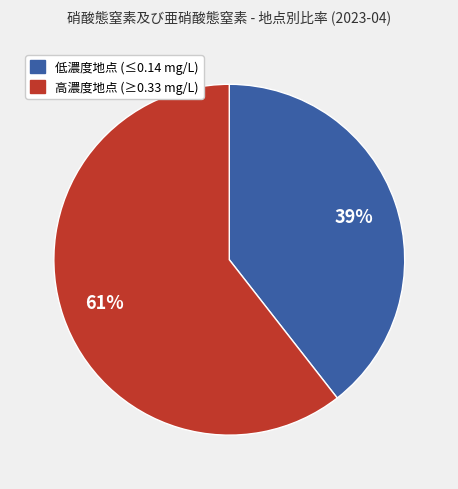

Does any single category account for the majority?

Yes